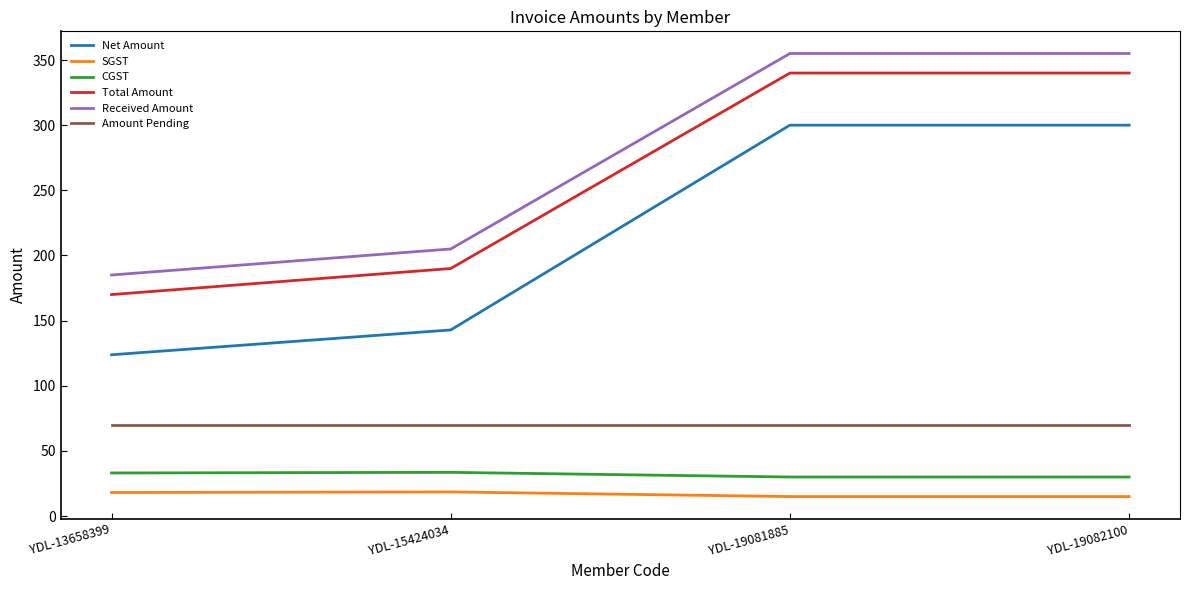

True or false: Amount Pending and Received Amount cross at least once.

False